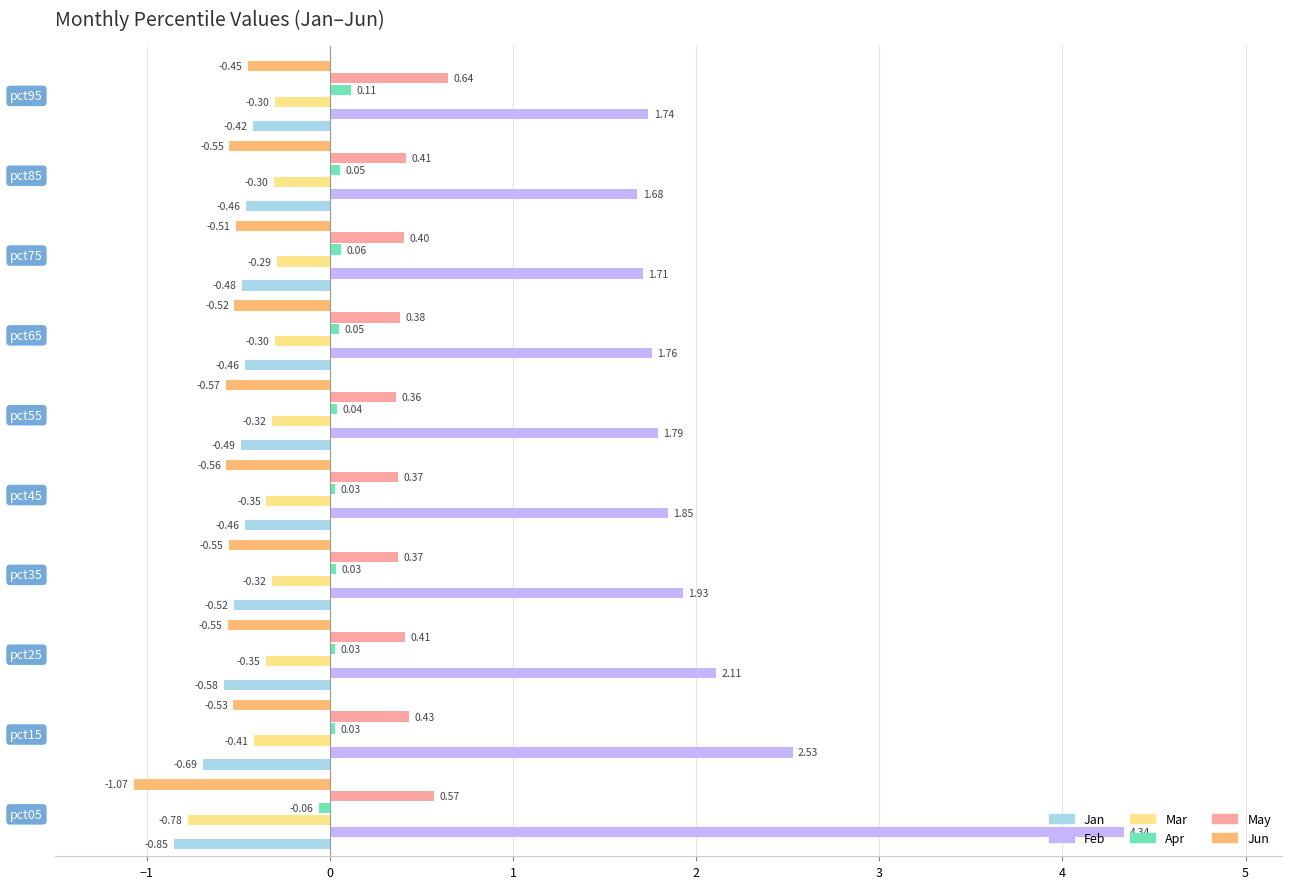

What is the sum of all Jun values?

-5.9